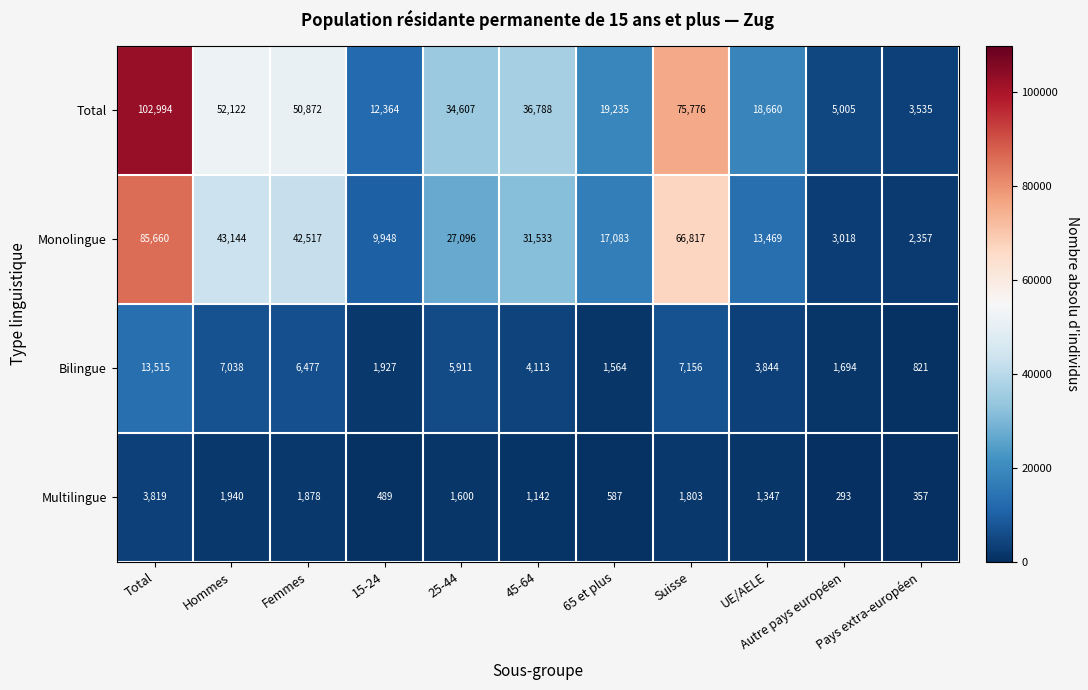

Where does the Total series first go above 34607?

Total